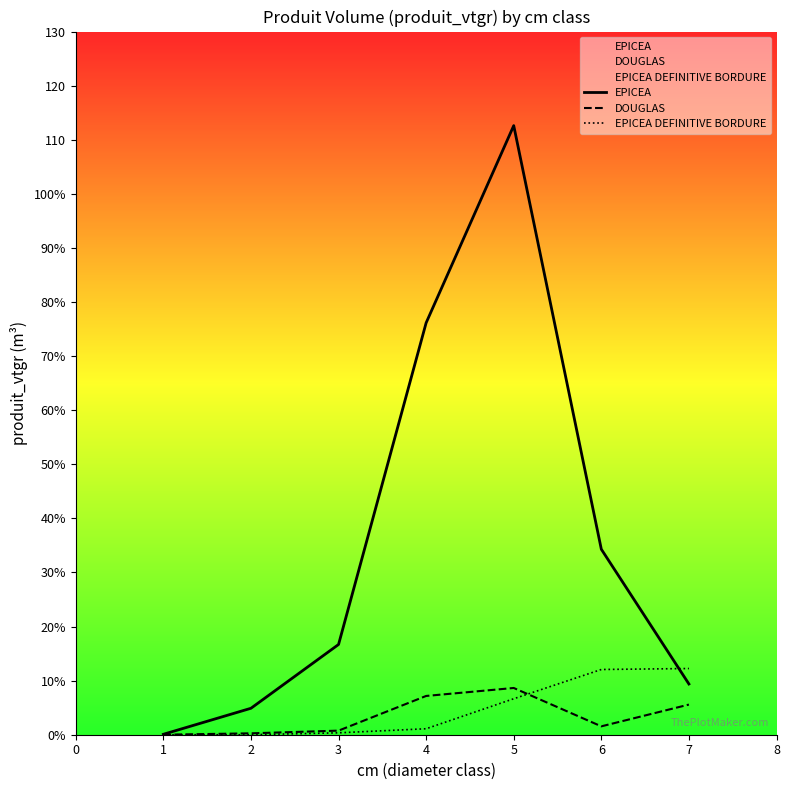

Count the number of data series in this chart.

3